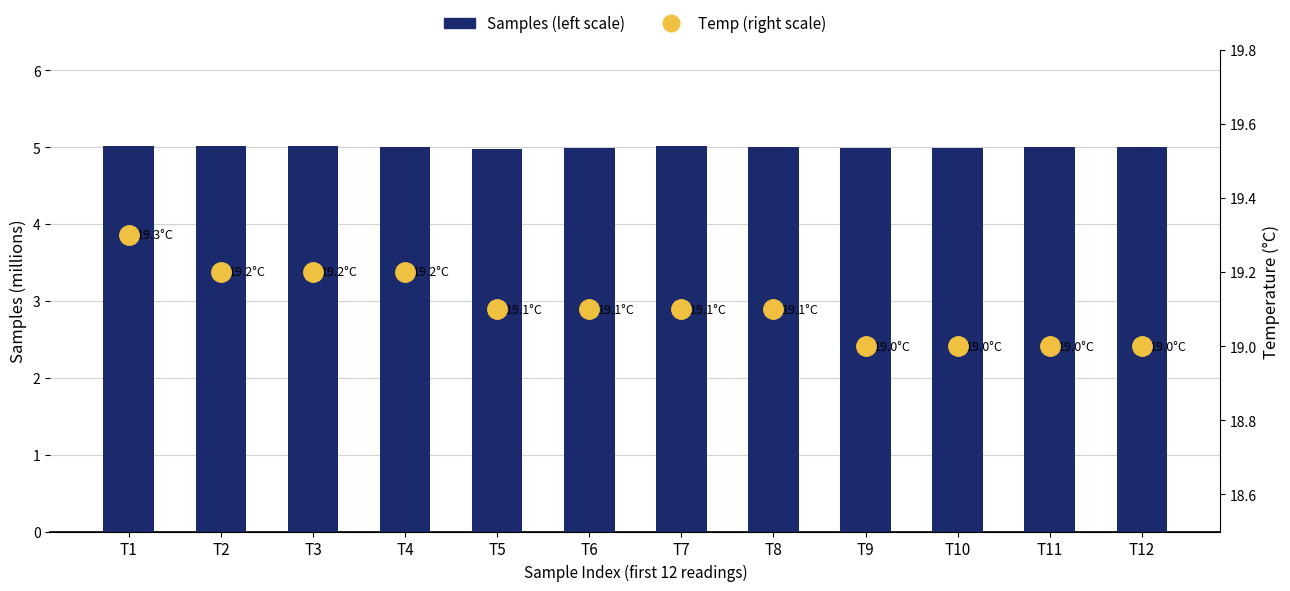

Reading right to left, transcribe all the data shown in this chart.

Samples (left scale): T12=5.0	T11=5.0	T10=5.0	T9=5.0	T8=5.0	T7=5.0	T6=5.0	T5=5.0	T4=5.0	T3=5.0	T2=5.0	T1=5.0
Temp (right scale): T12=19.0	T11=19.0	T10=19.0	T9=19.0	T8=19.1	T7=19.1	T6=19.1	T5=19.1	T4=19.2	T3=19.2	T2=19.2	T1=19.3